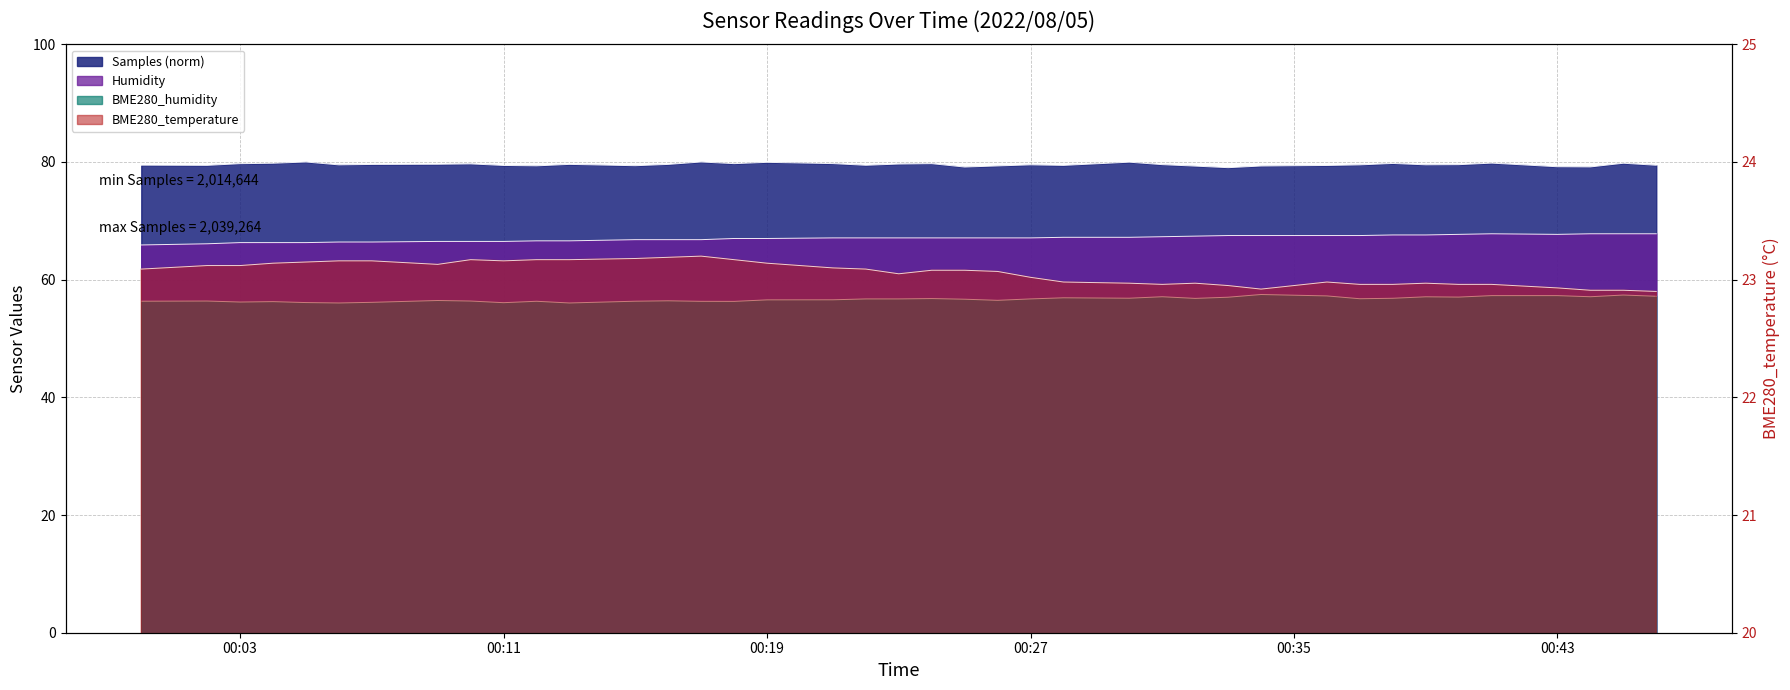

Which has a higher value, 2022/08/05 00:45 or 2022/08/05 00:15?

2022/08/05 00:45